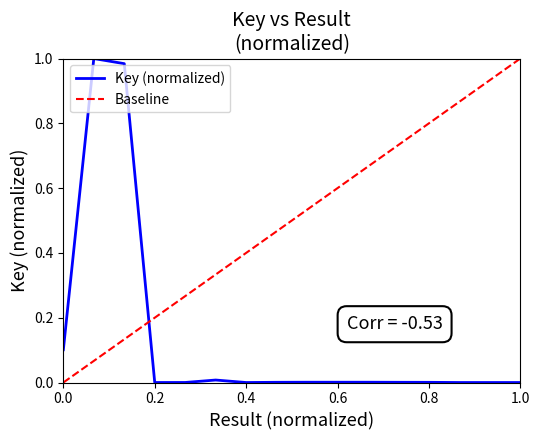

Reading left to right, extract all data points from this chart.

0.1	1.0	1.0	0.0	0.0	0.0	0.0	0.0	0.0	0.0	0.0	0.0	0.0	0.0	0.0	0.0